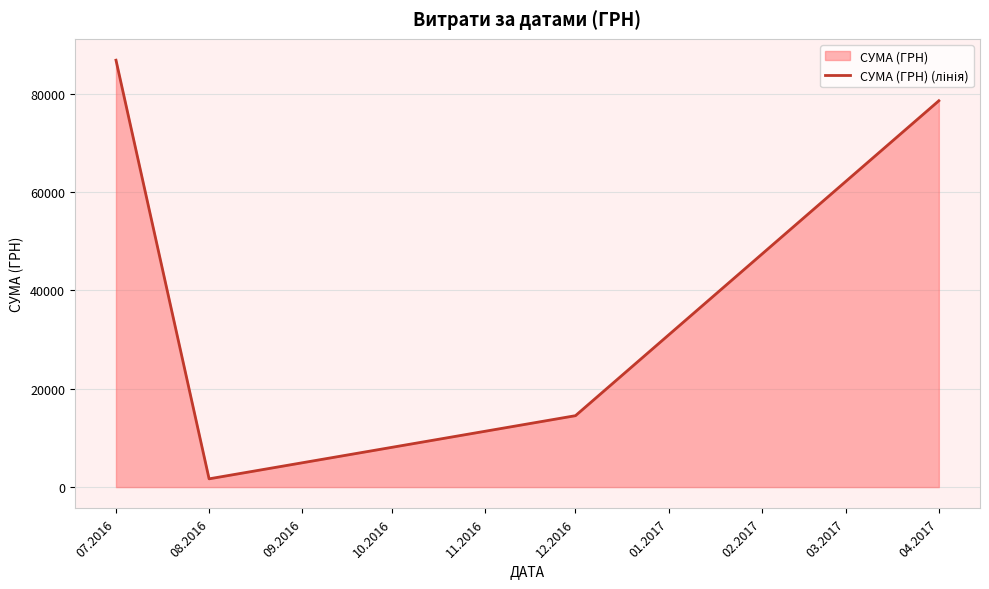

What is the value of the 3rd point from the left?

14530.0